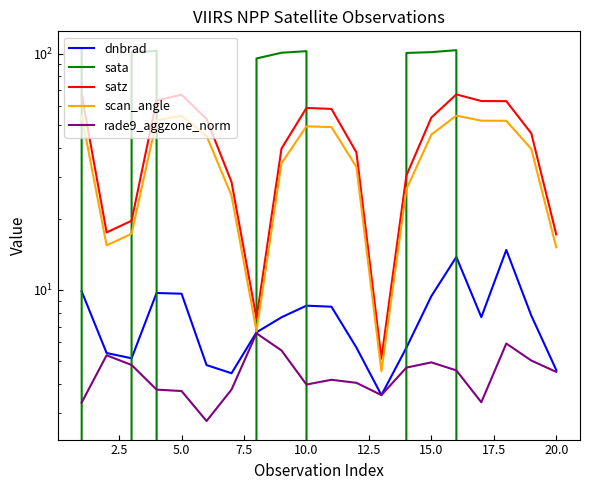

What is the total value across all series at 5.0?

147.8